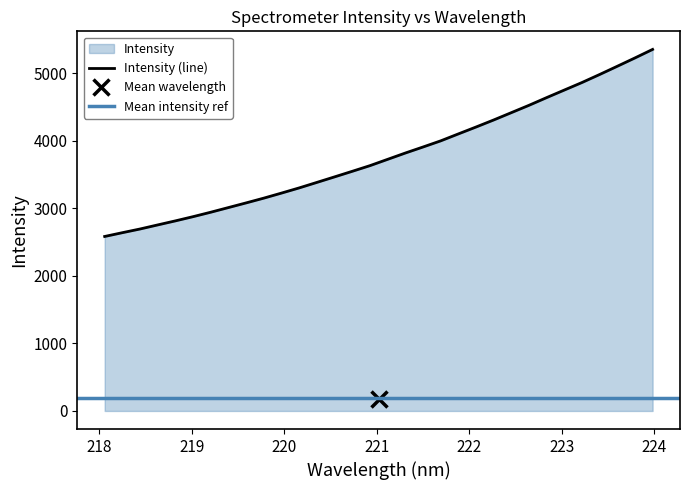

The chart shows a value of 8028.9 at 223.5987. True or false?

False